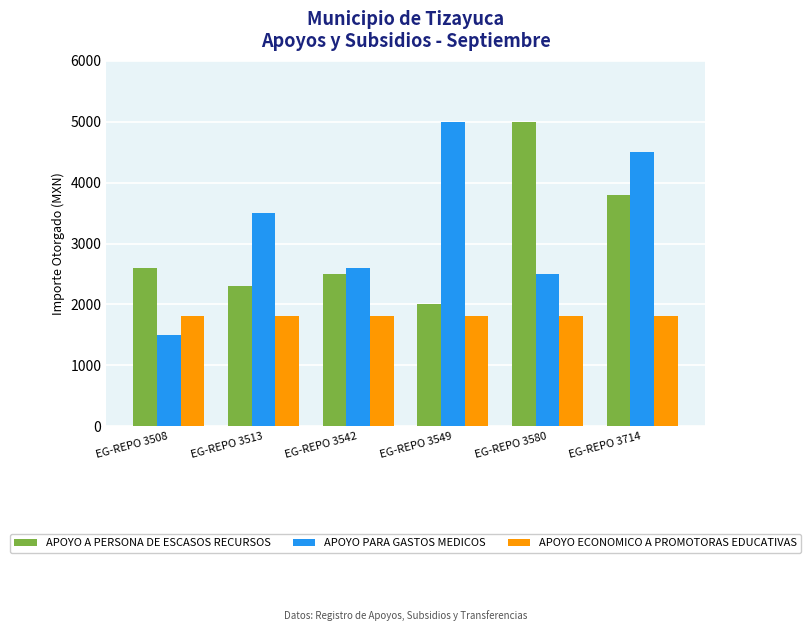

True or false: APOYO A PERSONA DE ESCASOS RECURSOS has a value of 3800.0 at EG-REPO 3714.

True